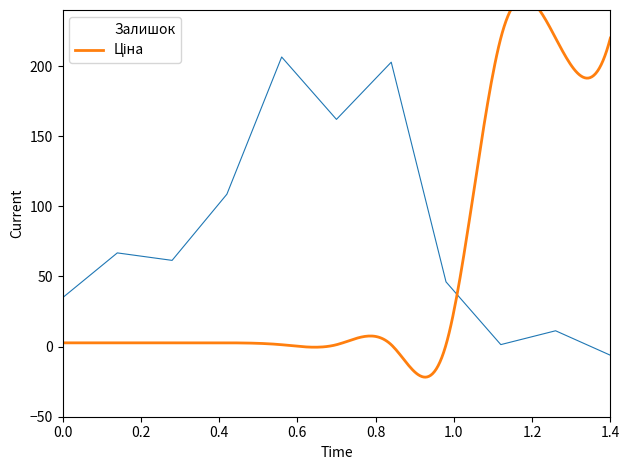

Is it true that Залишок equals 61.7 at 0.0?

False